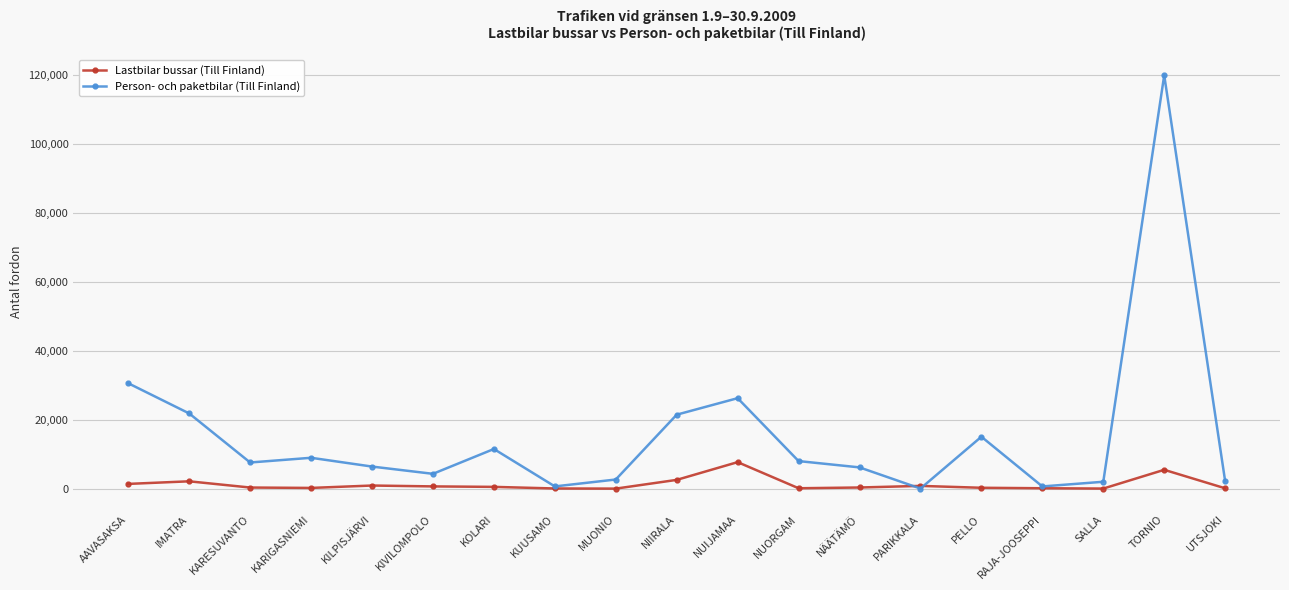

Which series has the widest spread of values?

Person- och paketbilar (Till Finland)